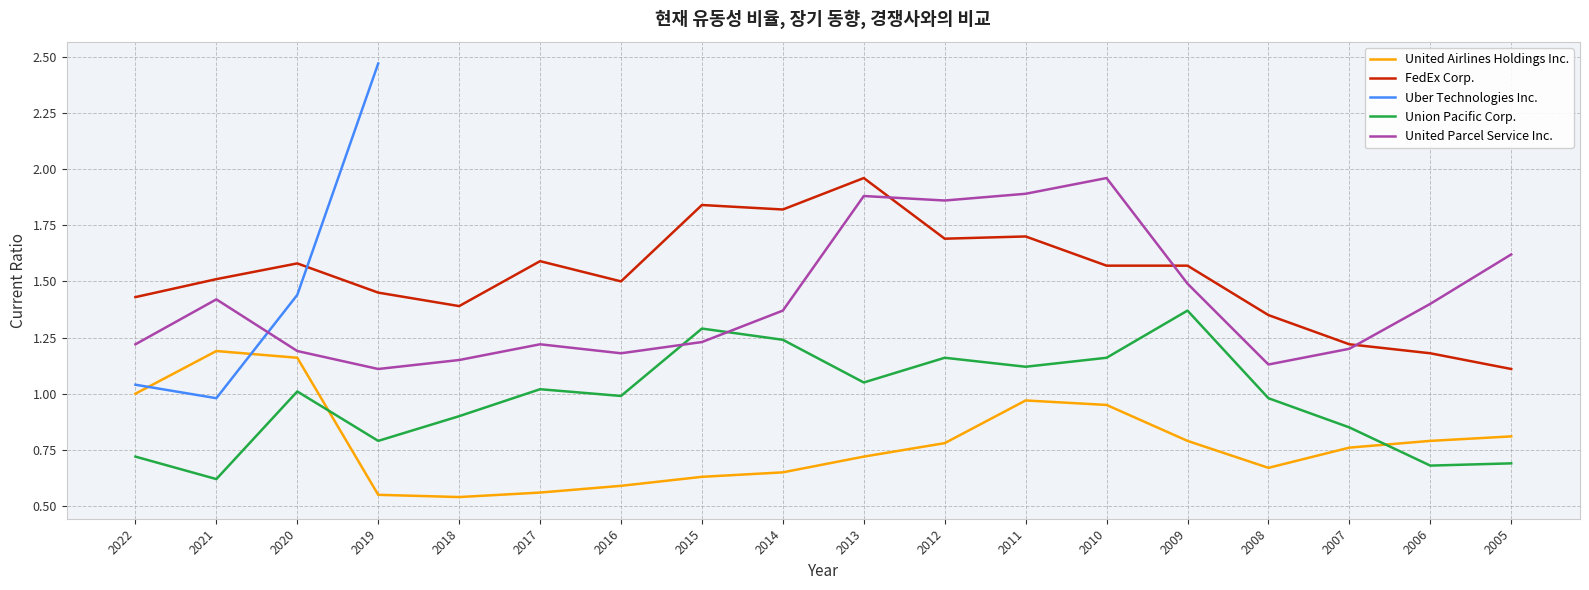

At which category does Union Pacific Corp. reach its first local peak?

2020